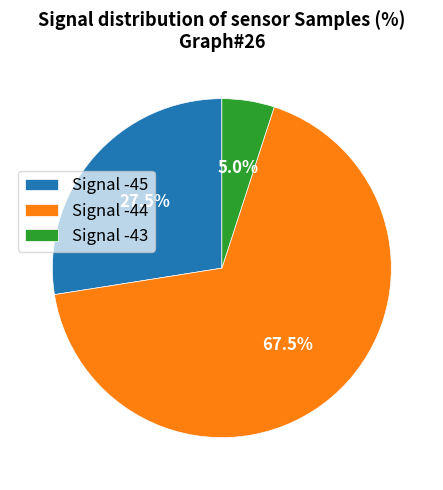

Does any single category account for the majority?

Yes